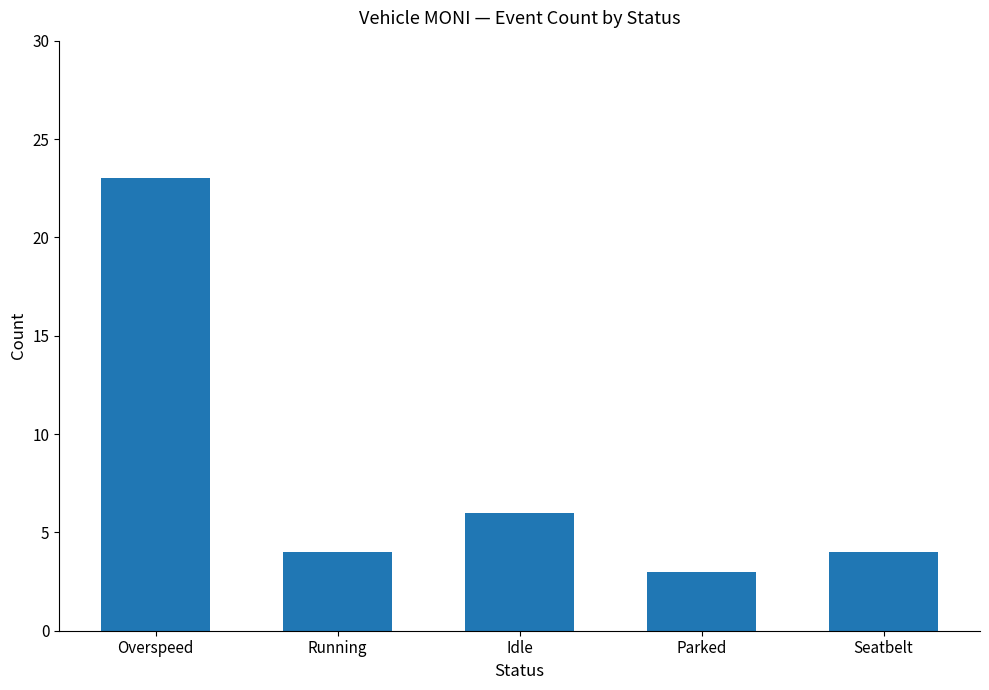

Where is the data nearest to the value 13?

Idle